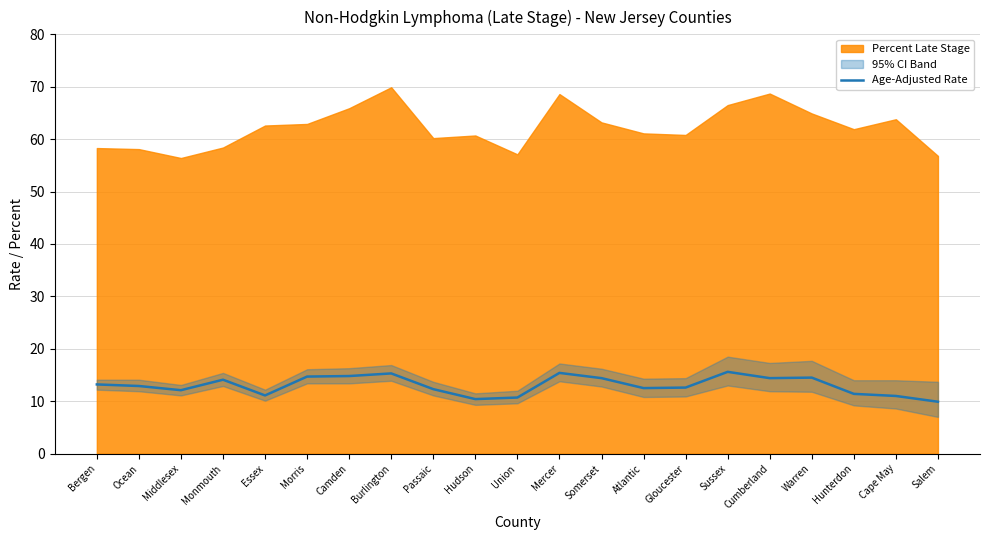

Does the chart display data point markers on the line(s)?

No